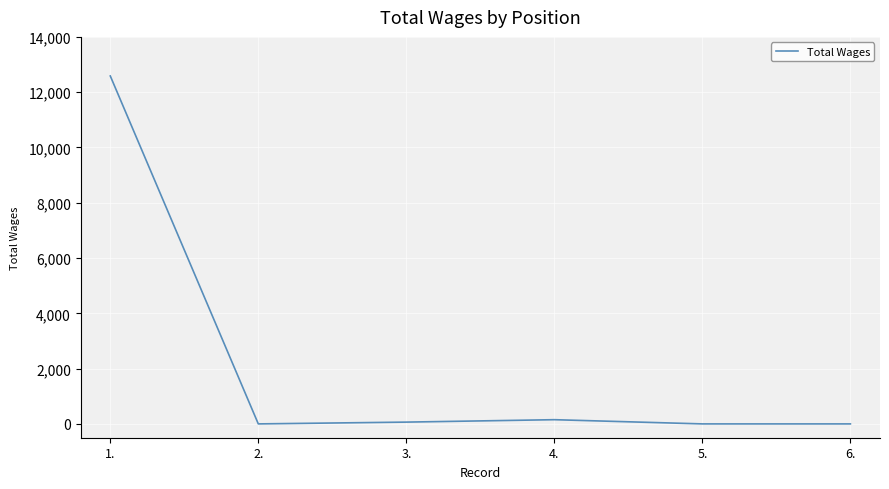

What is the sum of the values at 3. and 1.?

12650.8